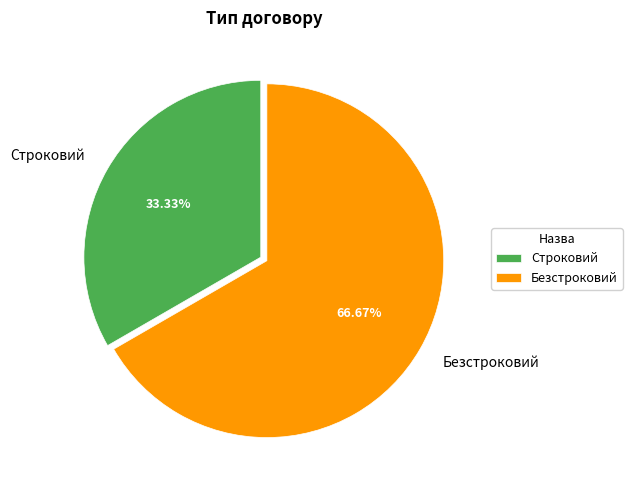

True or false: Безстроковий accounts for 74% of the total.

False